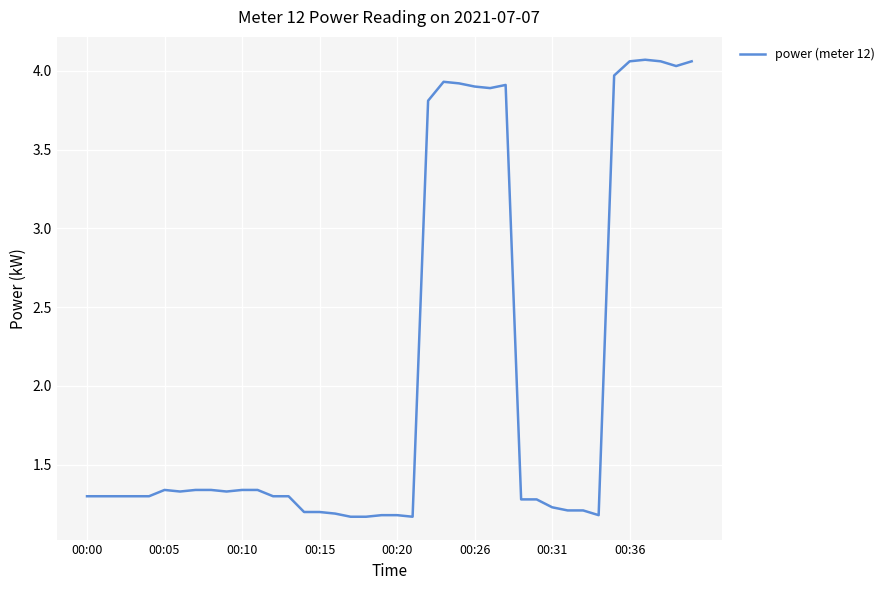

What is the sum of all values?

82.9